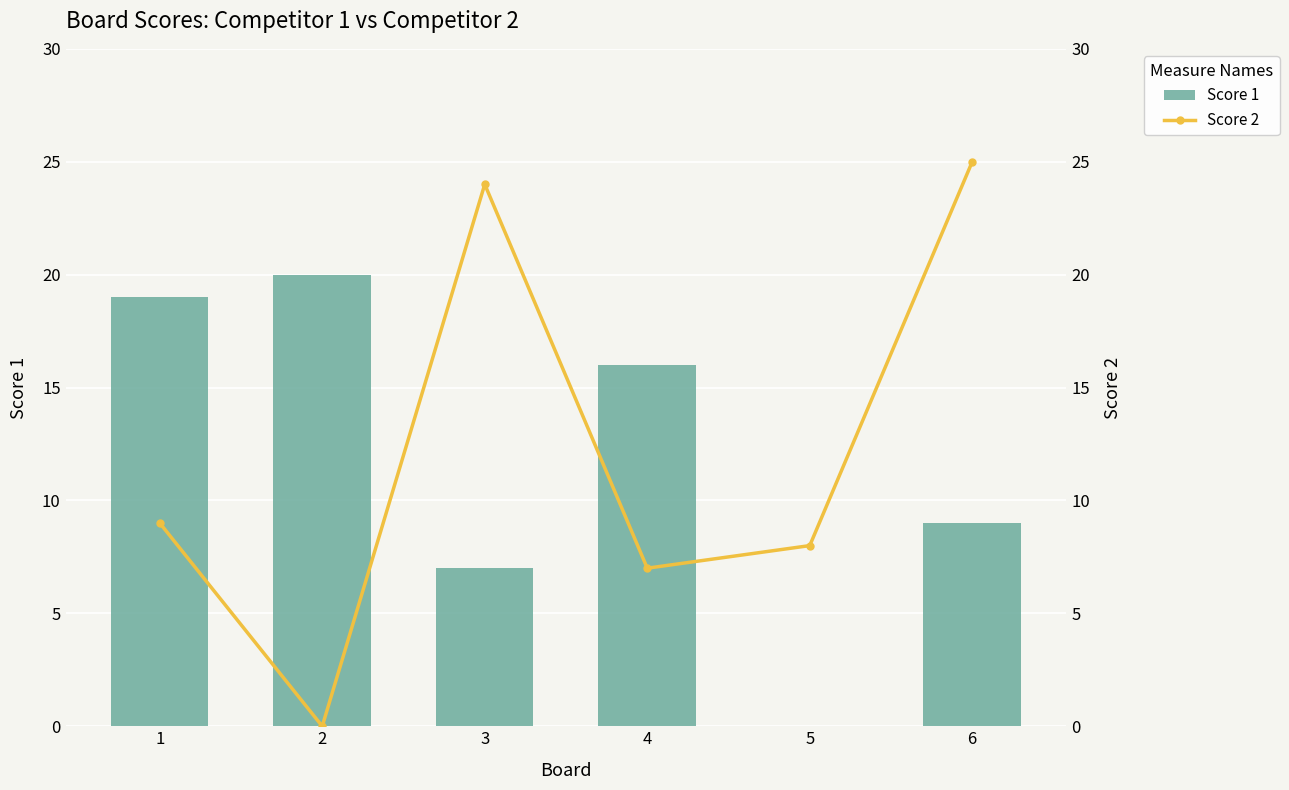

At 5, list the series in order from smallest to largest.

Score 1, Score 2